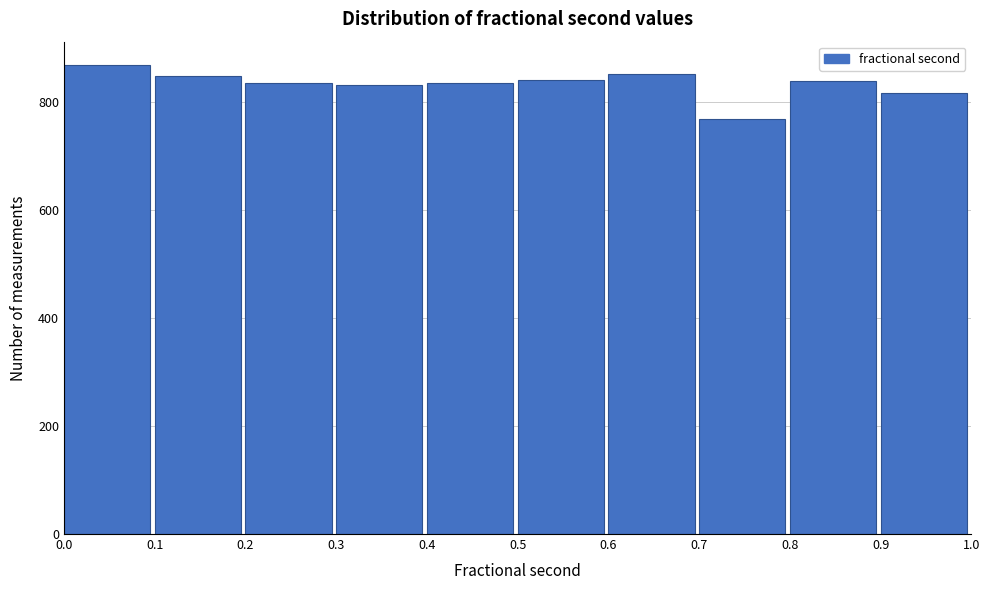

Reading left to right, transcribe this chart: for each bar, give the range it covers on the x-axis and its height. The values are not printed on the chart, so give them approximately, as read against the axis.

0.0 to 0.1: 860
0.1 to 0.2: 840
0.2 to 0.3: 840
0.3 to 0.4: 840
0.4 to 0.5: 840
0.5 to 0.6: 840
0.6 to 0.7: 860
0.7 to 0.8: 760
0.8 to 0.9: 840
0.9 to 1.0: 820